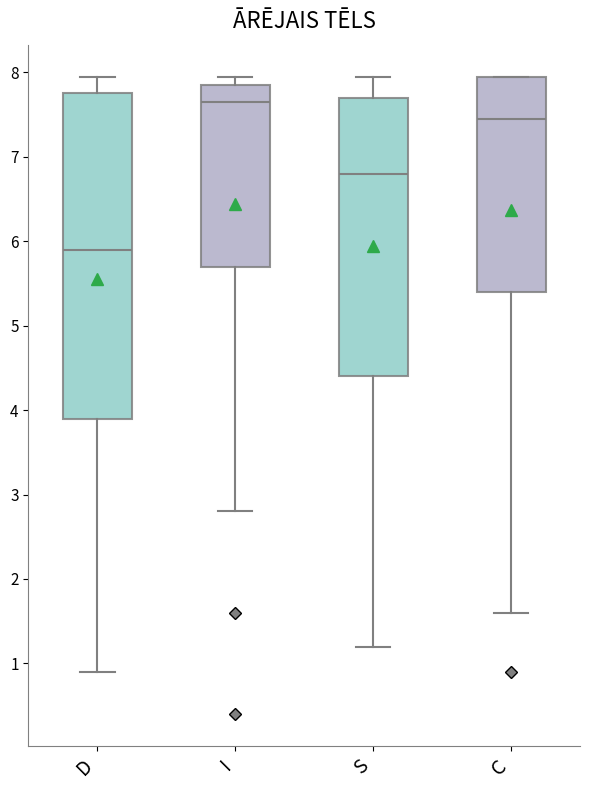

Where is the lower edge of the box for C on the y-axis? The values are not printed on the chart, so give them approximately, as read against the axis.

5.4